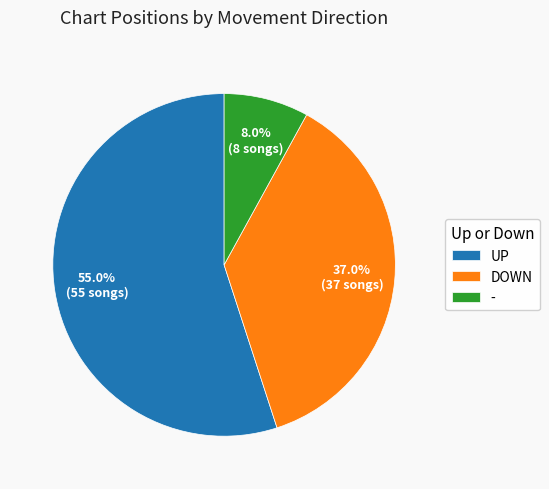

How many slices are in this pie chart?

3